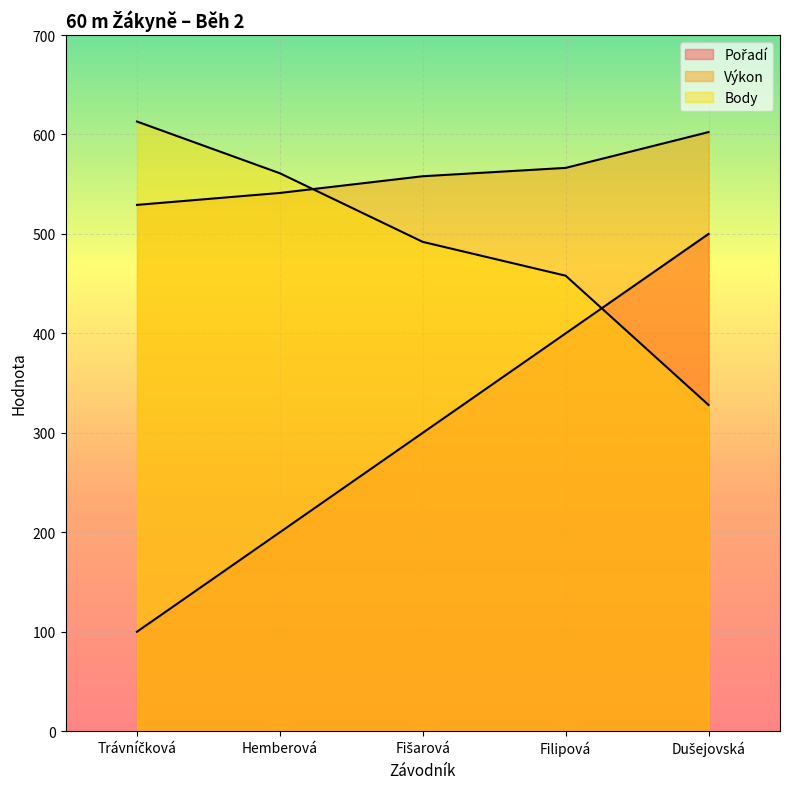

Is the value of Výkon at Filipová greater than the value of Pořadí at Filipová?

Yes